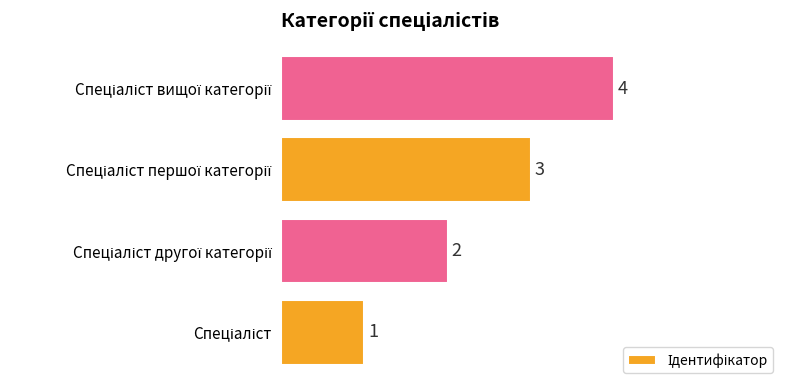

What is the sum of all values?

10